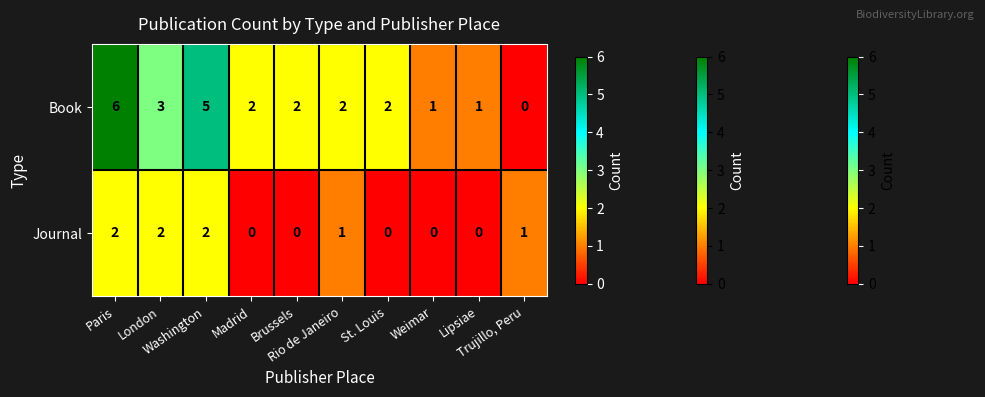

What is the sum of all Book values?

24